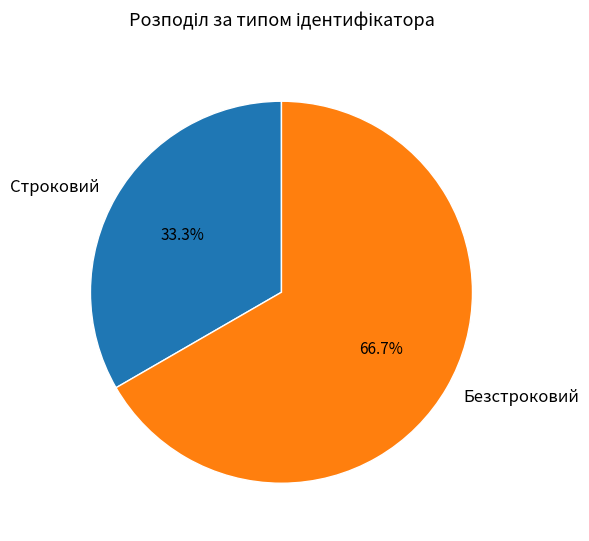

To the nearest percent, what is the average slice percentage?

50%